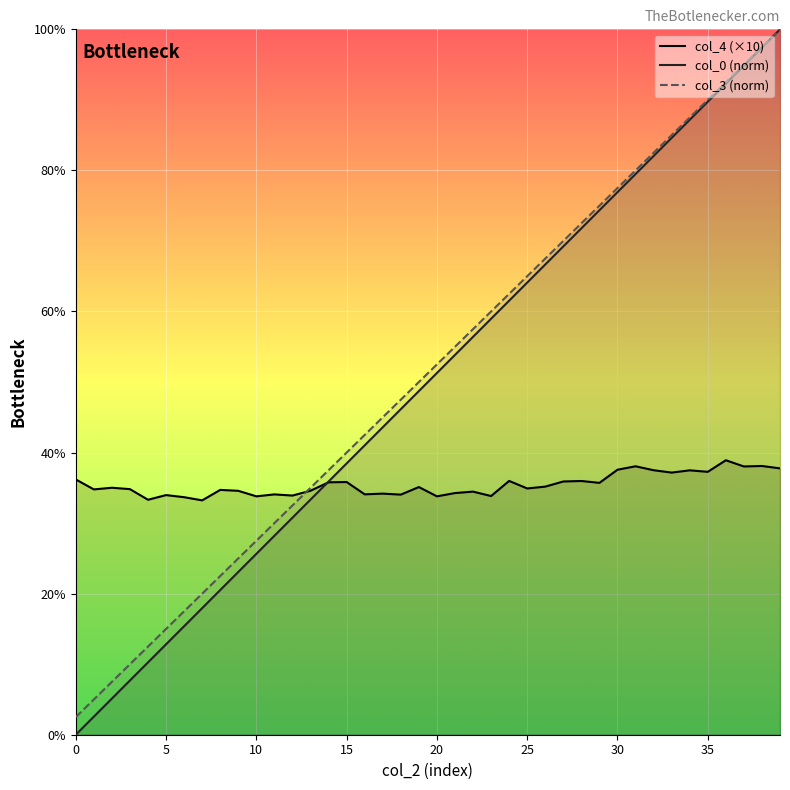

What are all the series names shown in the legend?

col_0, col_3, col_4